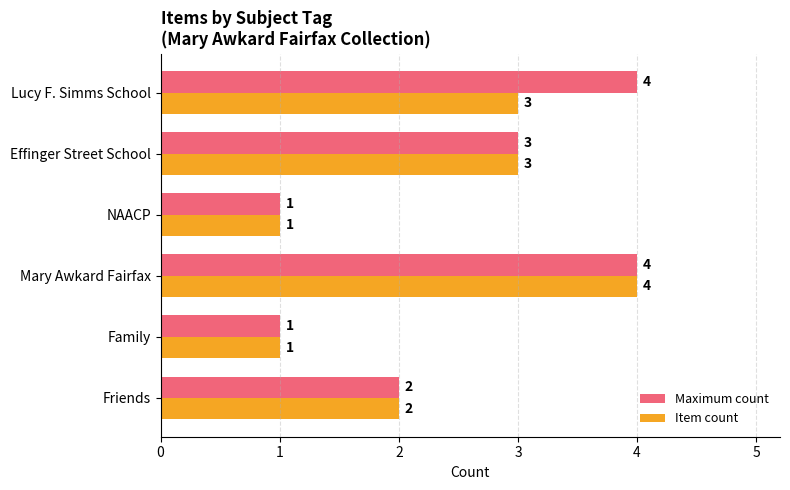

How many series are shown in this chart?

2